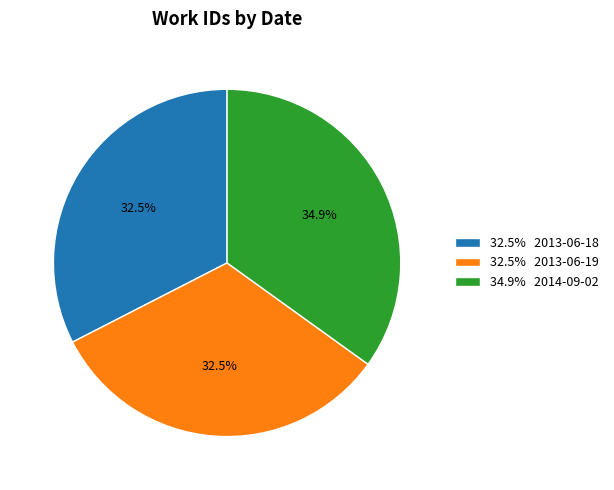

Combined, do 32.5% 2013-06-18 and 34.9% 2014-09-02 account for over 50%?

Yes